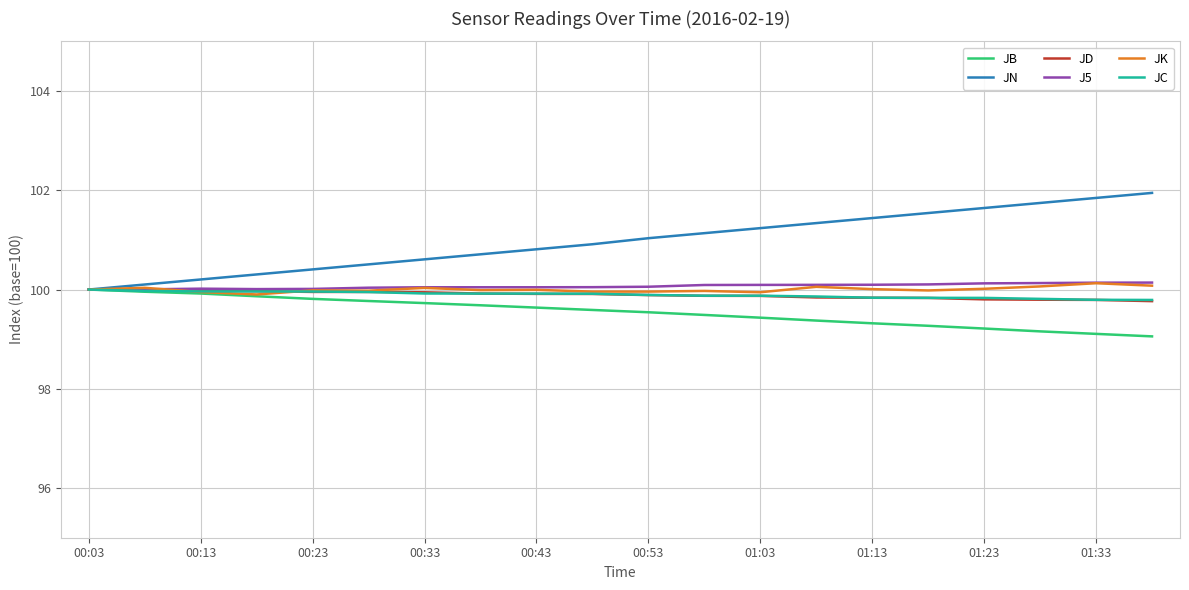

What is the maximum value shown in the chart?

101.9